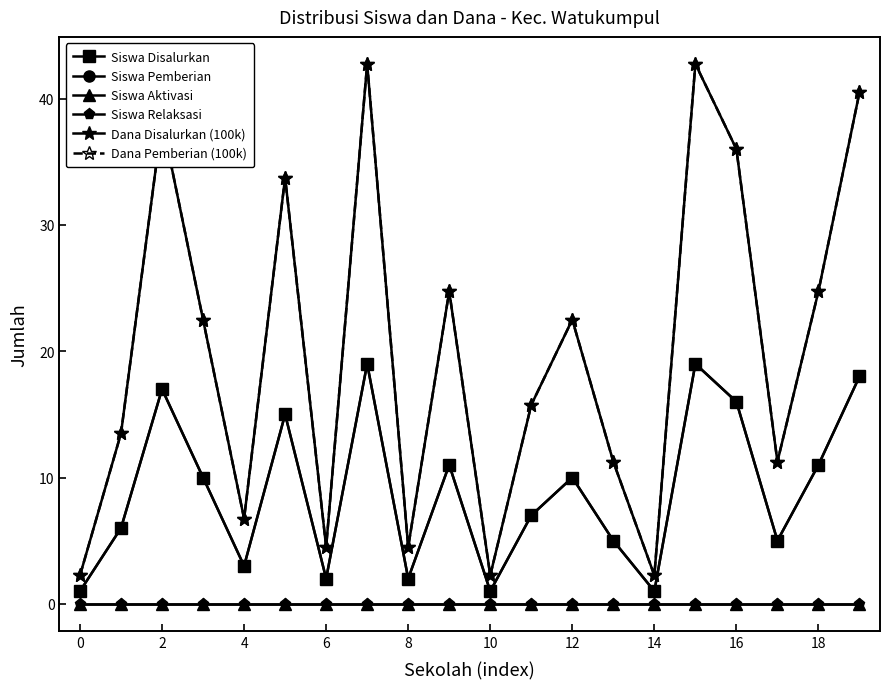

How many interior local valleys does the Dana Pemberian (100k) series have?

6